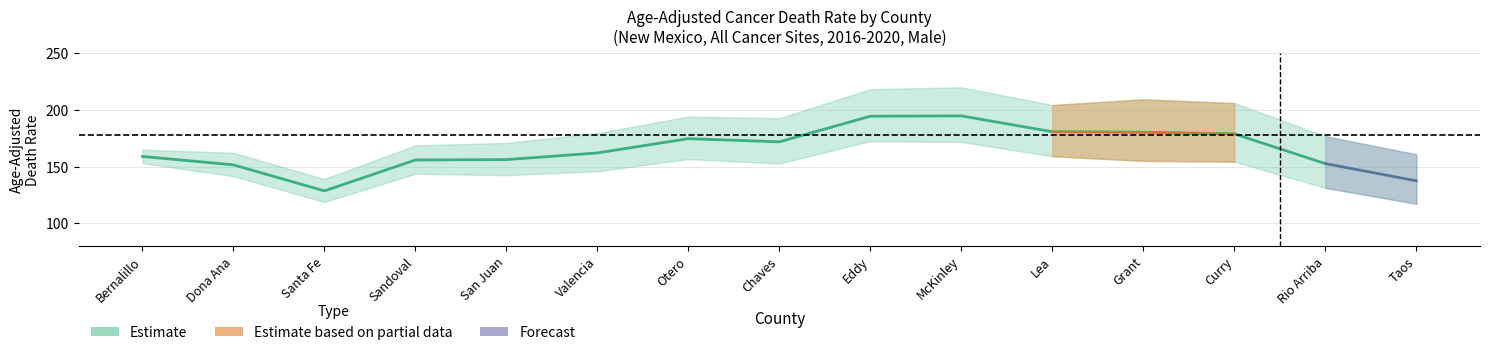

Where is Upper CI nearest to the value 179?

Valencia